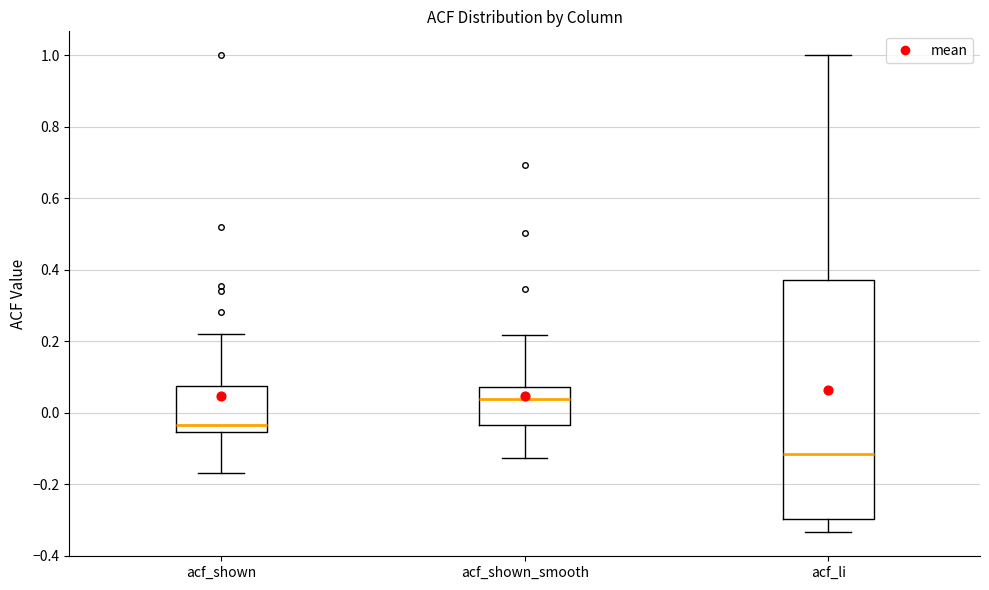

Which box is the tallest, from its lower edge to its upper edge?

acf_li